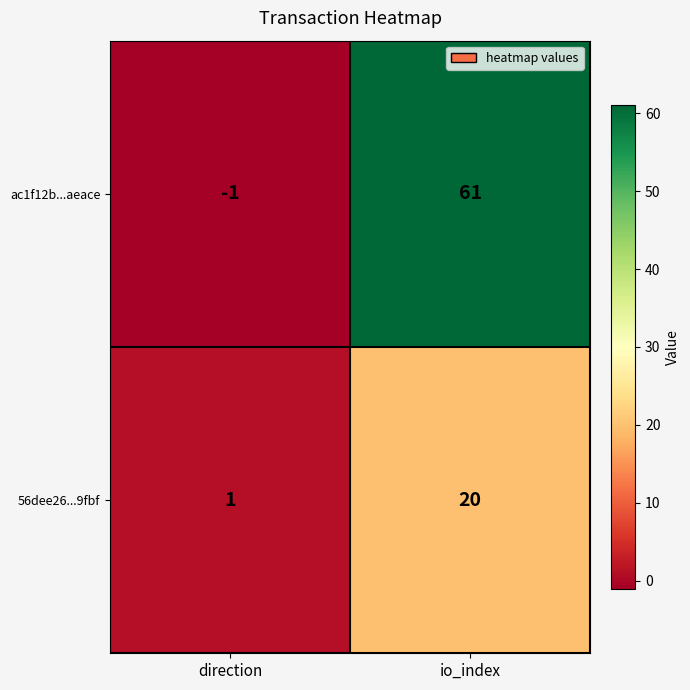

Count the number of categories in the chart.

2